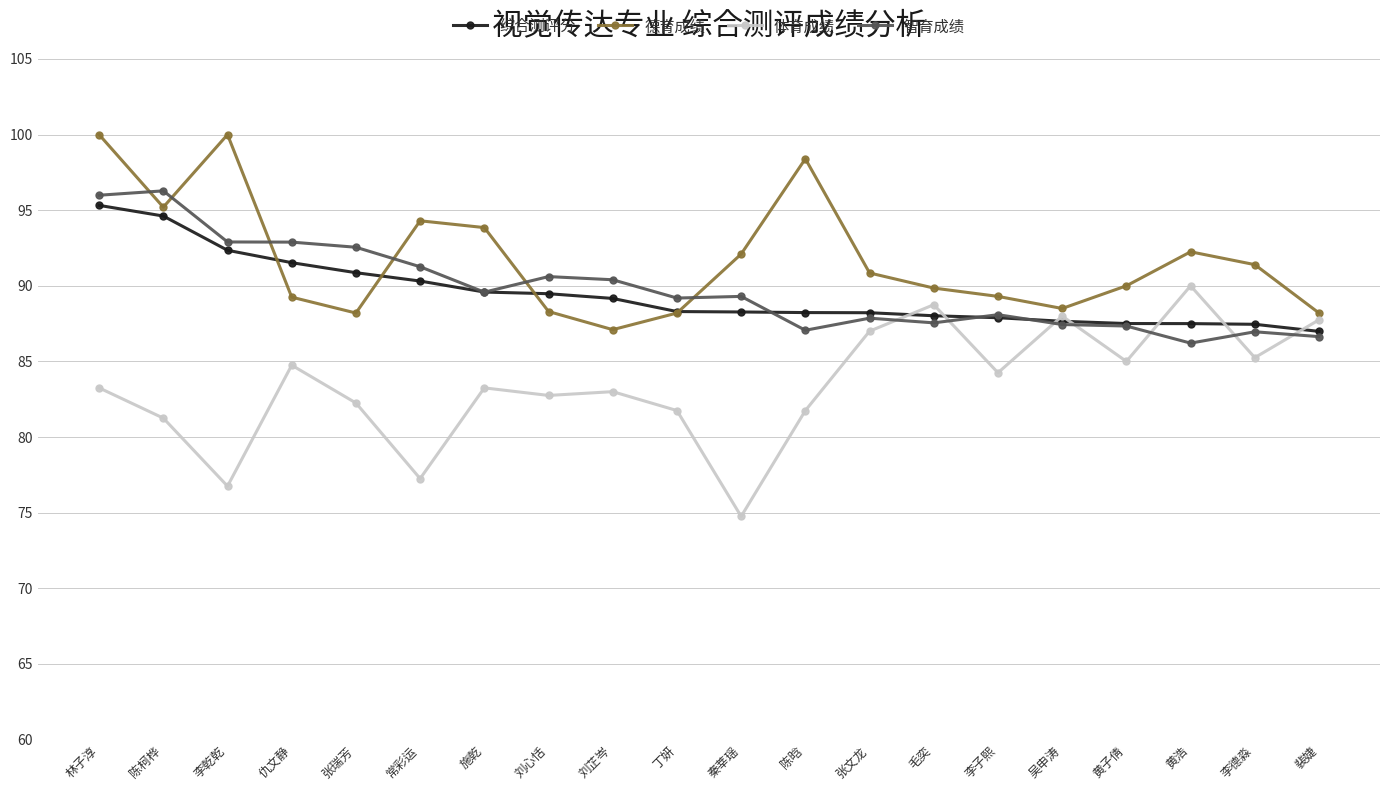

The 体育成绩 series shows 127.6 at 施乾. True or false?

False